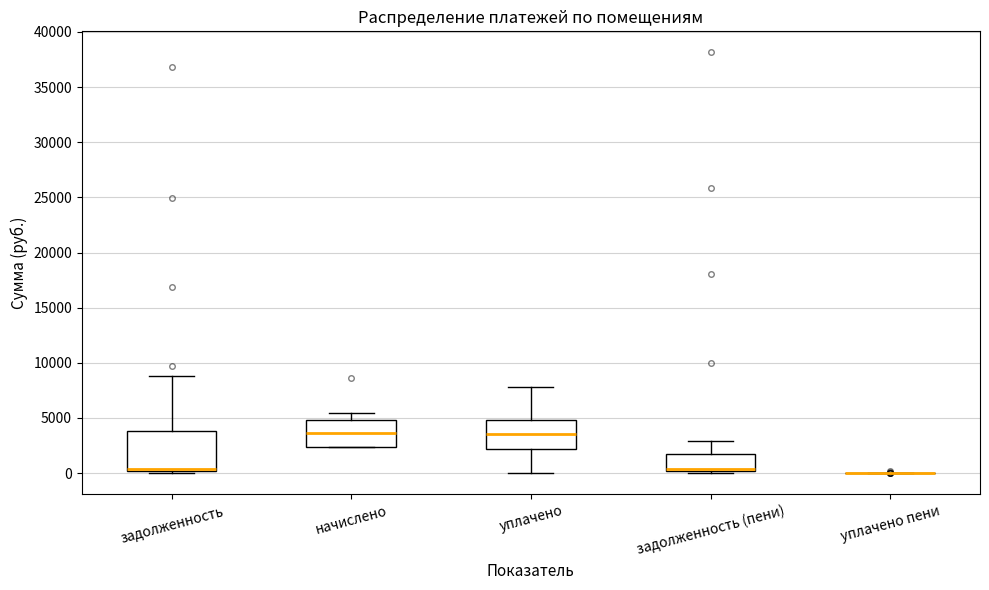

Comparing the boxes themselves (not the whiskers), which one is the tallest?

задолженность